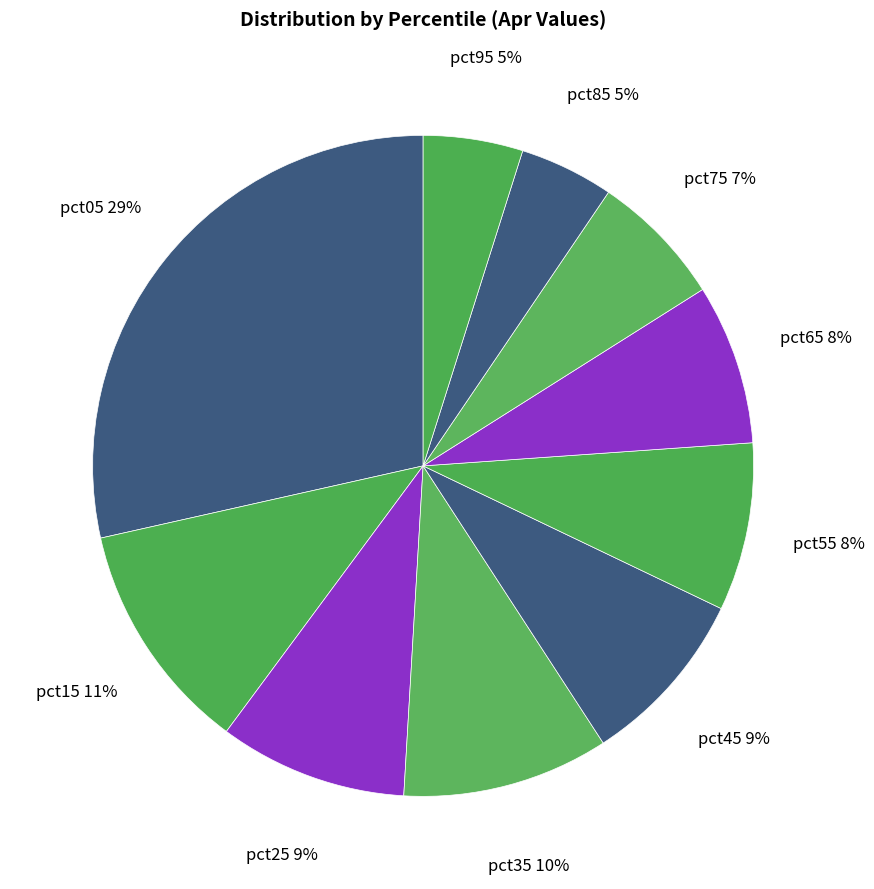

To the nearest percent, what percentage of the pie is pct35?

10%